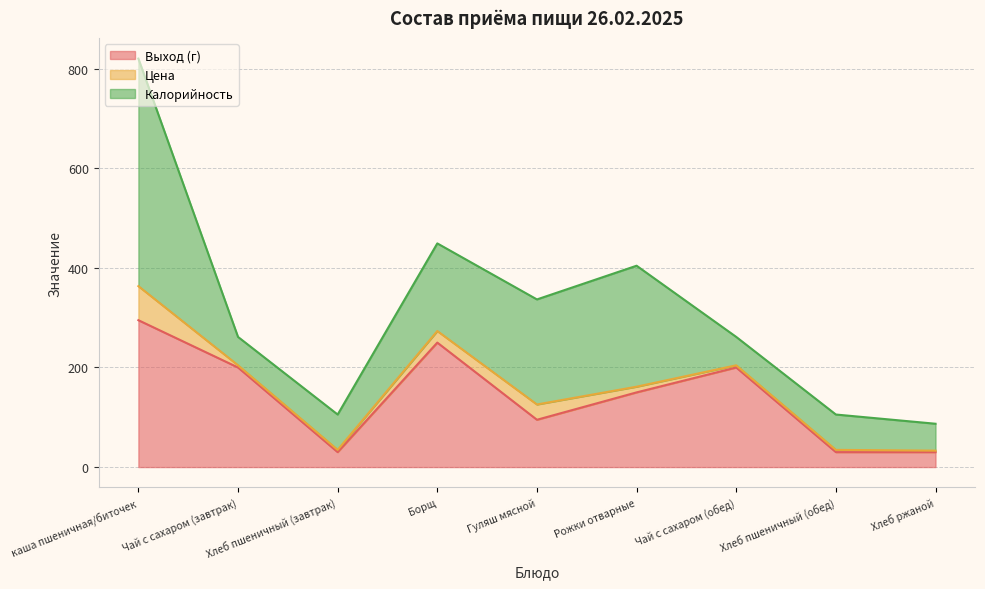

Does the chart display data point markers on the line(s)?

No